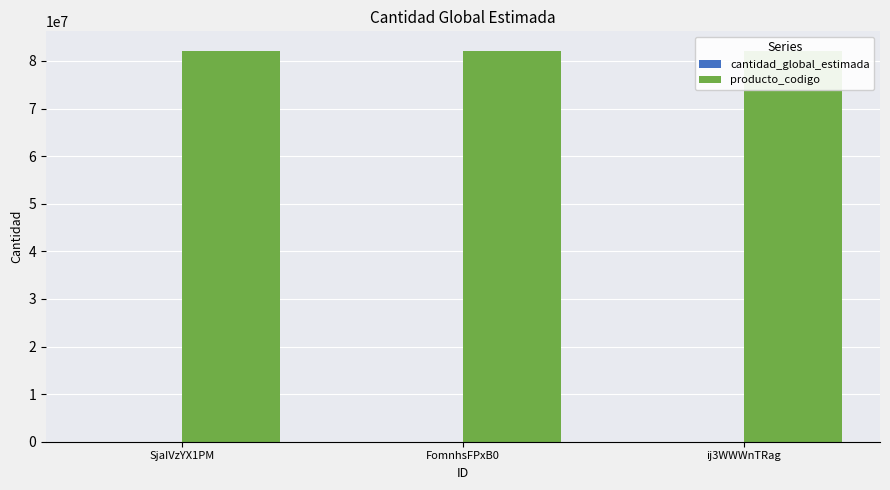

Rank the series by their maximum value, from lowest to highest.

cantidad_global_estimada, producto_codigo